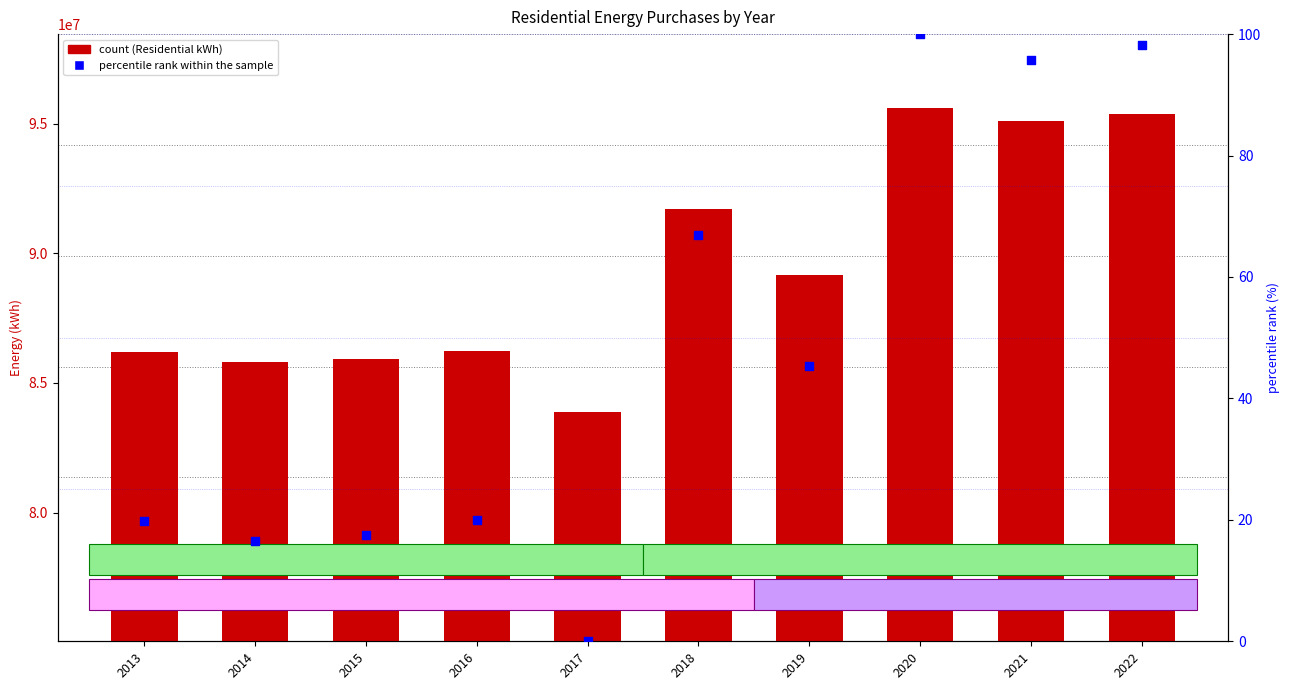

What is the total value across all series at 2015?

85926436.2